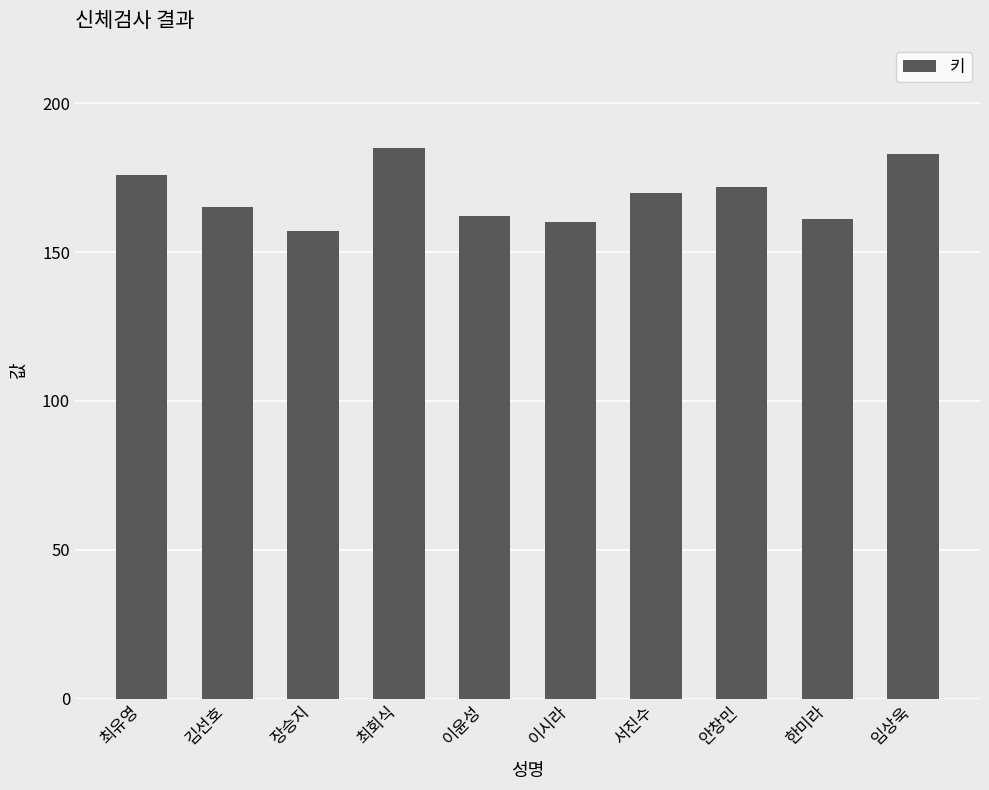

The value at 최회식 is 258. True or false?

False